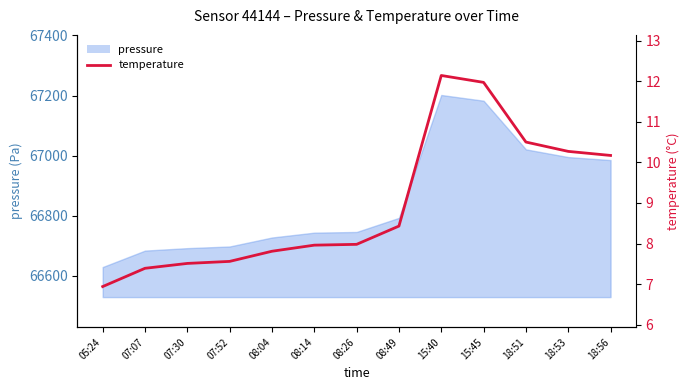

Rank the categories by value from highest to lowest.

15:40, 15:45, 18:51, 18:53, 18:56, 08:49, 08:26, 08:14, 08:04, 07:52, 07:30, 07:07, 05:24